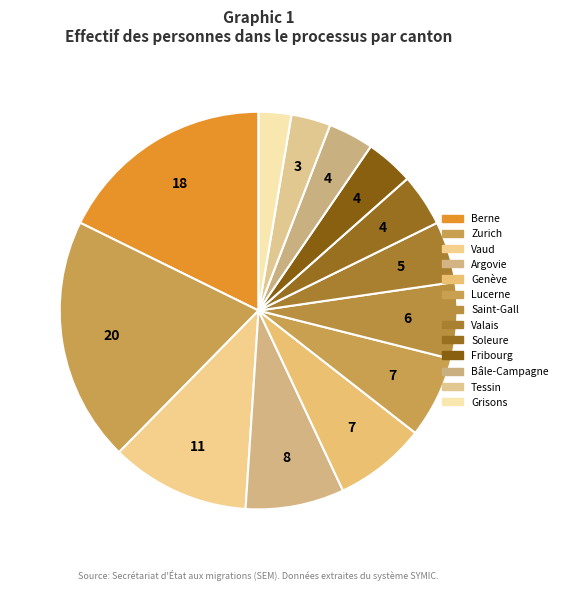

The Lucerne slice represents 7% of the pie. True or false?

True